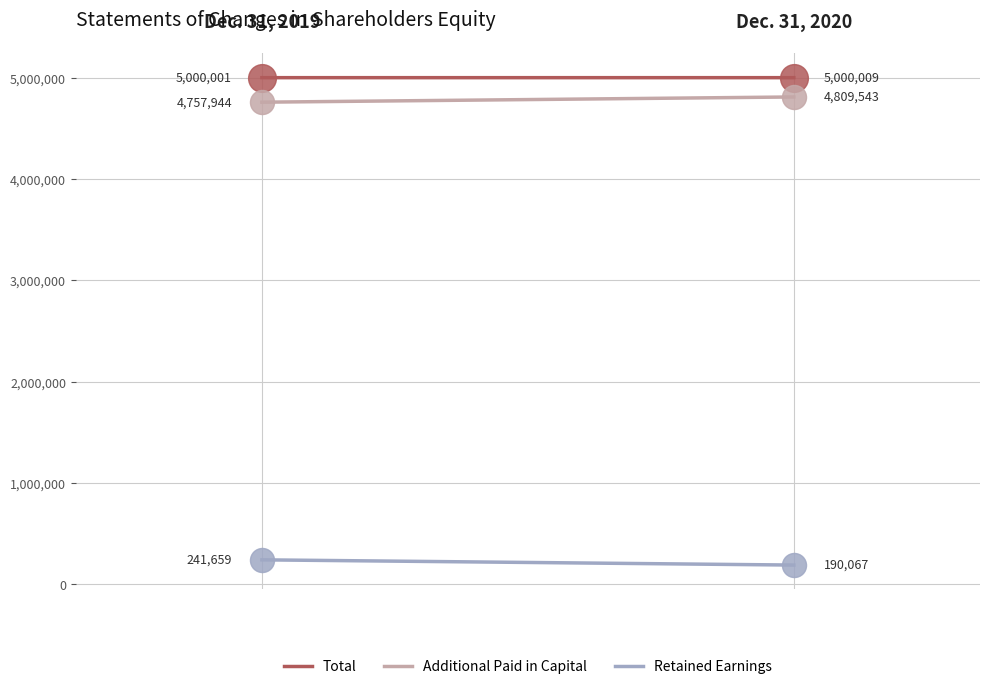

What is the total value across all series at 1?

9999619